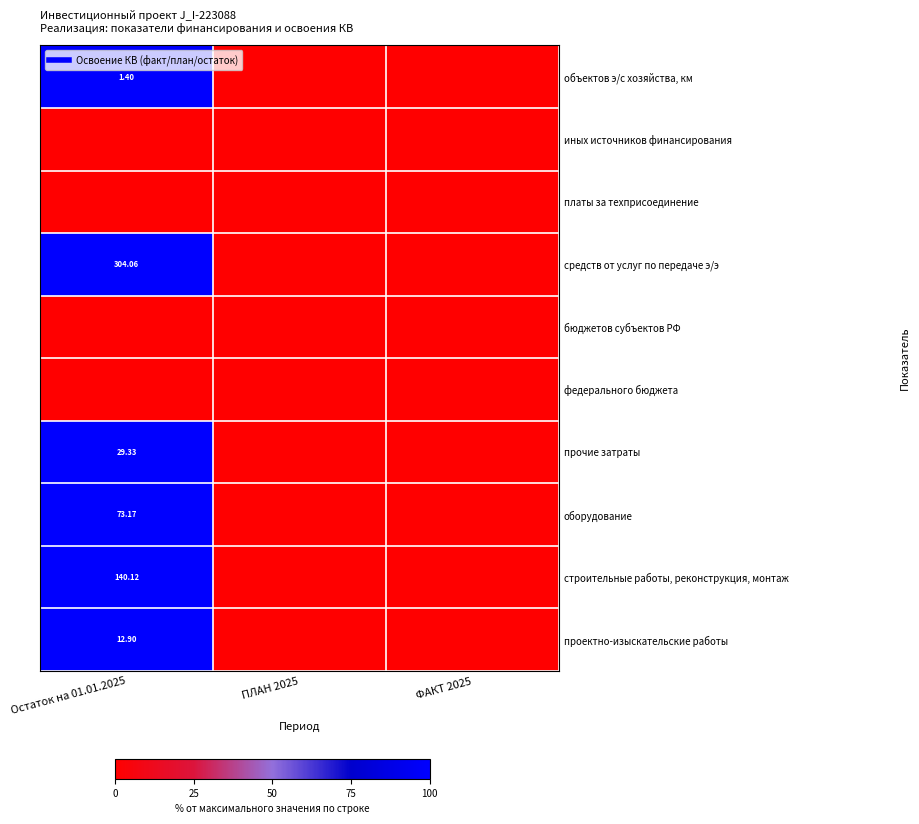

Is it true that строительные работы, реконструкция, монтаж equals 38 at ПЛАН 2025?

False